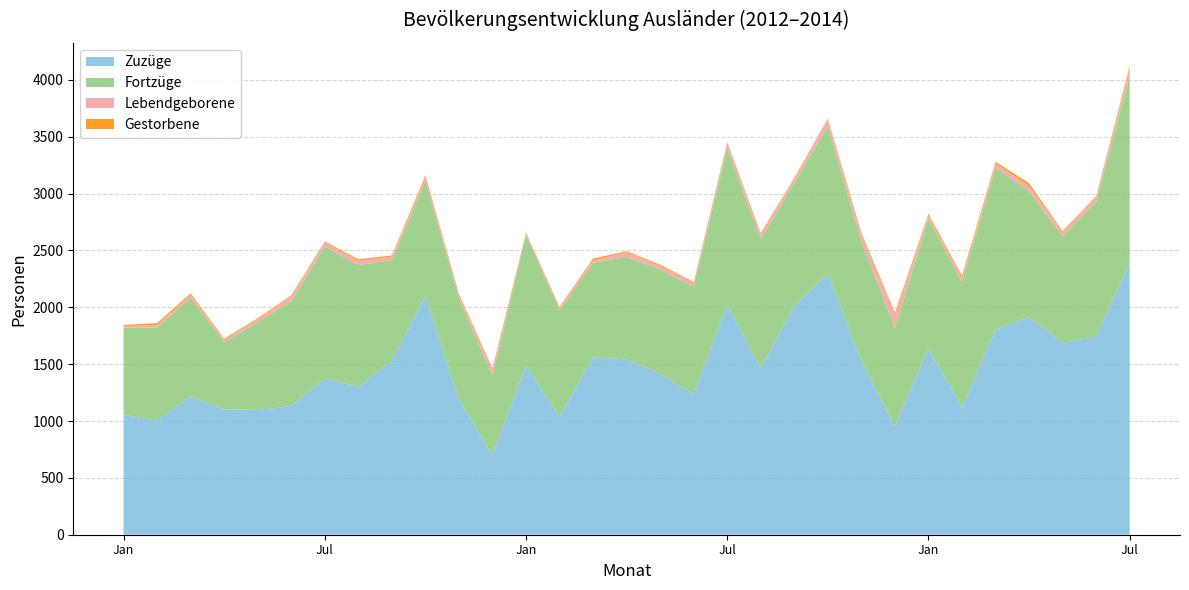

Reading left to right, list all the values displayed in this chart.

Zuzüge: 1054	1003	1217	1104	1097	1131	1373	1302	1528	2100	1190	699	1488	1039	1559	1542	1417	1236	2020	1467	2008	2295	1527	950	1638	1119	1802	1914	1689	1740	2384
Fortzüge: 766	819	867	590	771	923	1163	1069	888	1013	896	700	1151	937	833	901	917	946	1379	1135	1088	1299	1058	867	1145	1107	1425	1109	935	1186	1655
Lebendgeborene: 14	23	27	19	27	43	34	40	29	37	21	54	16	20	22	42	29	31	43	36	37	57	58	114	23	33	40	45	37	39	59
Gestorbene: 11	16	12	10	9	8	9	12	11	12	12	10	4	8	15	9	11	10	10	13	6	8	13	21	15	18	13	24	9	10	22